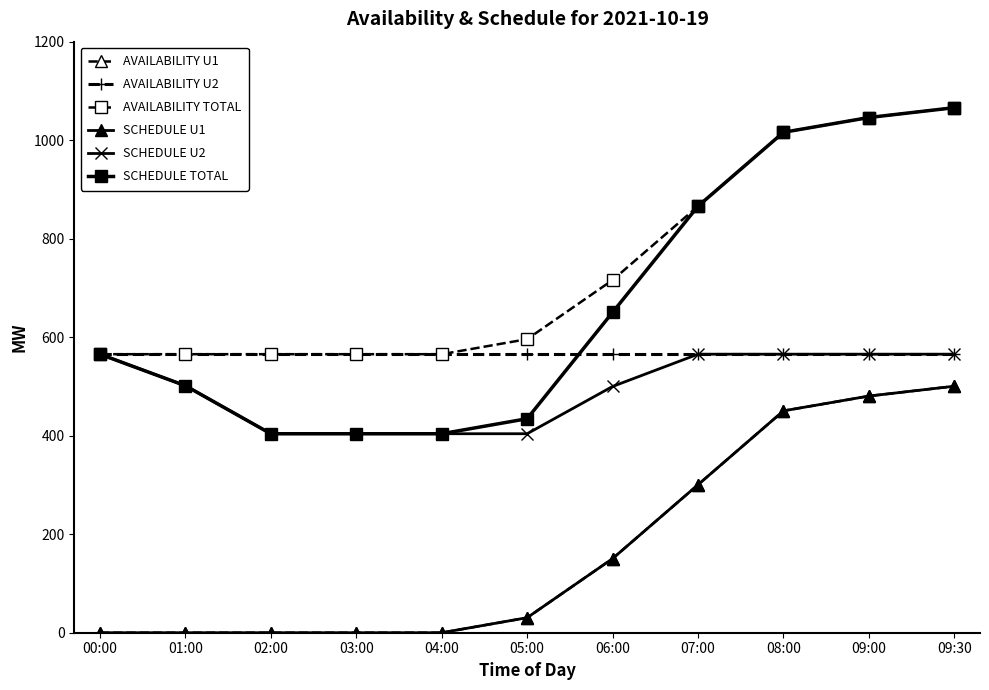

Reading left to right, list all the values displayed in this chart.

AVAILABILITY U1: 0.0	0.0	0.0	0.0	0.0	30.5	150.5	300.5	450.5	480.5	500.5
AVAILABILITY U2: 565.5	565.5	565.5	565.5	565.5	565.5	565.5	565.5	565.5	565.5	565.5
AVAILABILITY TOTAL: 565.5	565.5	565.5	565.5	565.5	596.0	716.0	866.0	1016.0	1046.0	1066.0
SCHEDULE U1: 0.0	0.0	0.0	0.0	0.0	30.5	150.5	300.5	450.5	480.5	500.5
SCHEDULE U2: 565.5	501.5	404.0	404.0	404.0	404.0	500.0	565.5	565.5	565.5	565.5
SCHEDULE TOTAL: 565.5	501.5	404.0	404.0	404.0	434.5	650.5	866.0	1016.0	1046.0	1066.0